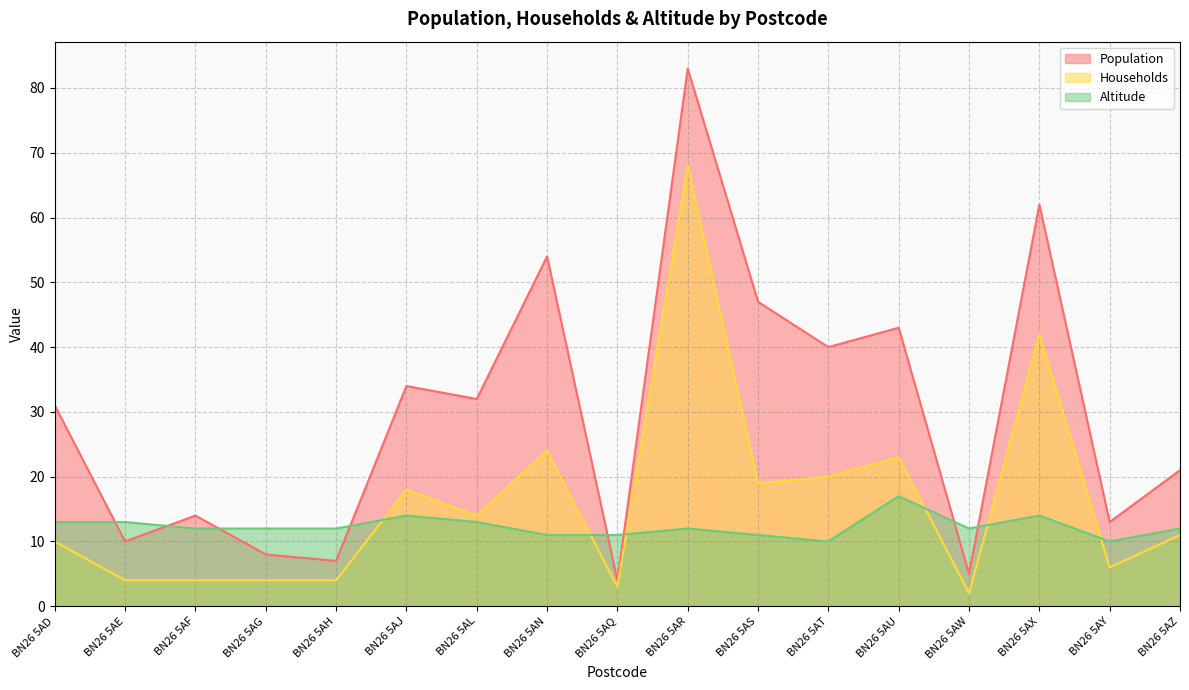

Reading left to right, list all the values displayed in this chart.

Population: 31	10	14	8	7	34	32	54	4	83	47	40	43	5	62	13	21
Households: 10	4	4	4	4	18	14	24	3	68	19	20	23	2	42	6	11
Altitude: 13	13	12	12	12	14	13	11	11	12	11	10	17	12	14	10	12